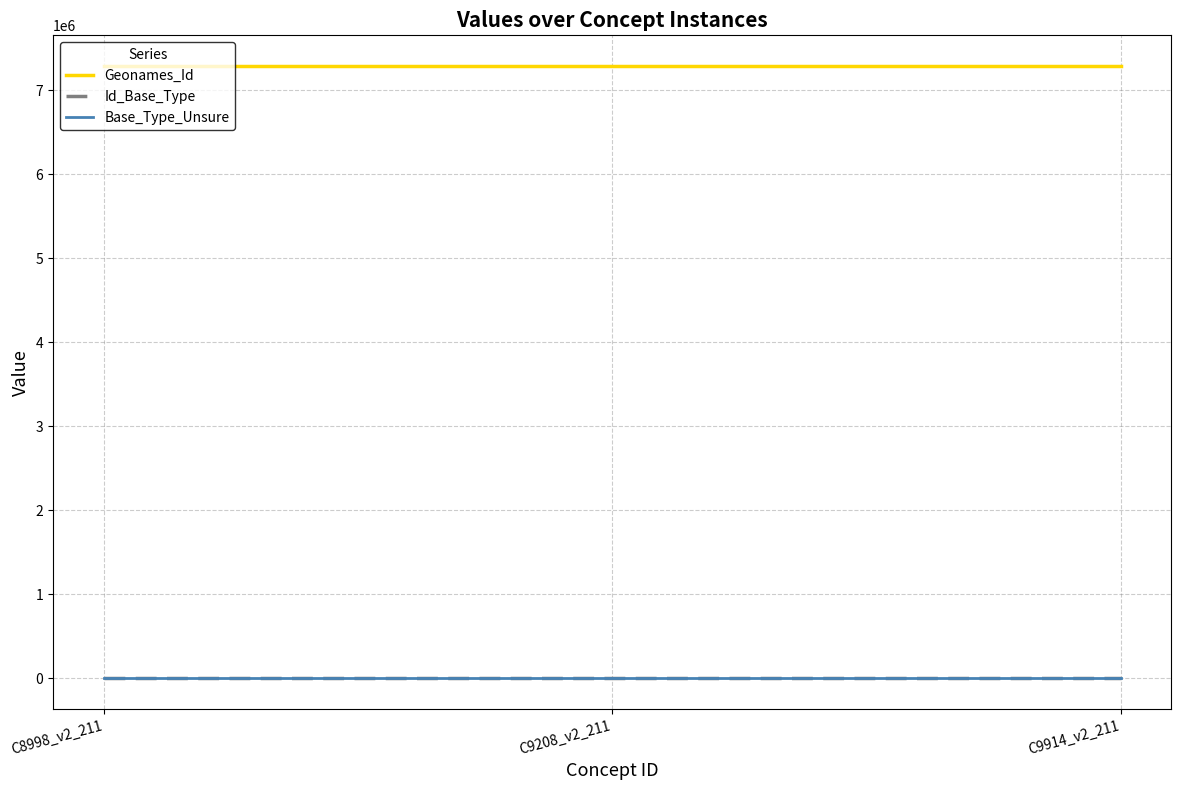

What is the highest value of the Geonames_Id series?

7287347